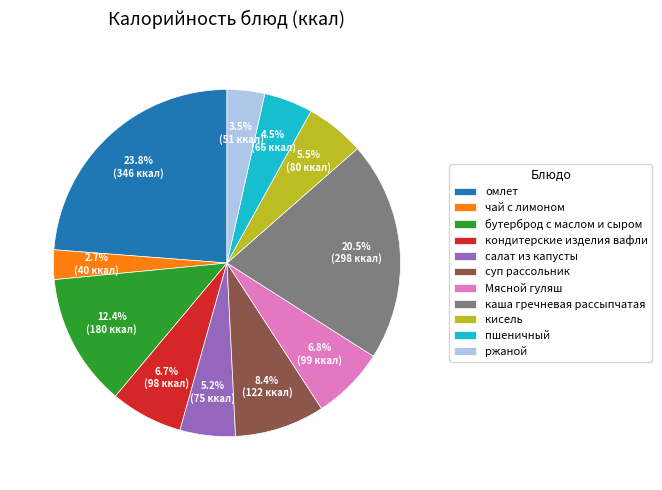

What percentage is NOT represented by ржаной?

96.5%